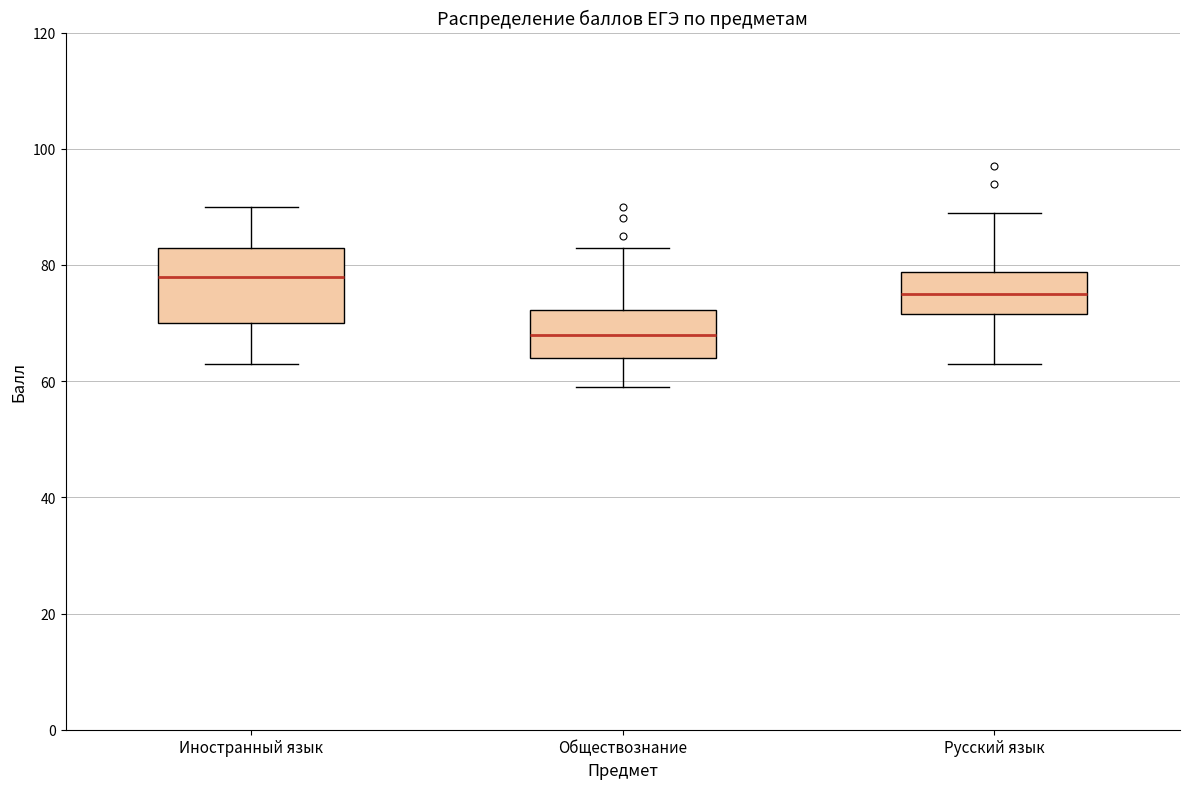

Comparing the boxes themselves (not the whiskers), which one is the tallest?

Иностранный язык